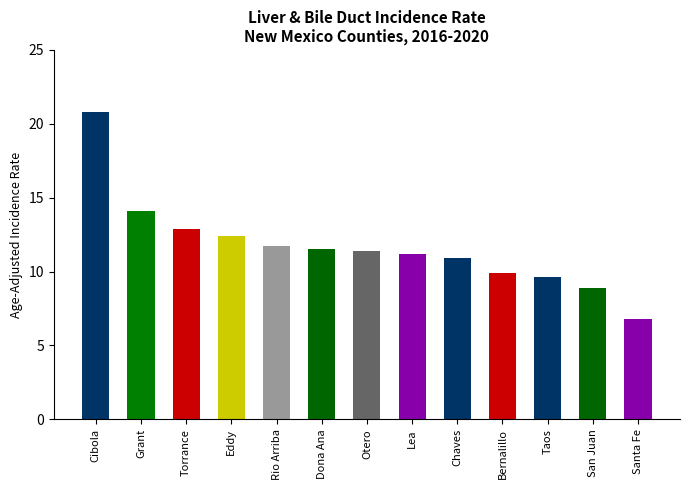

Which label corresponds to the smallest value in the chart?

Santa Fe